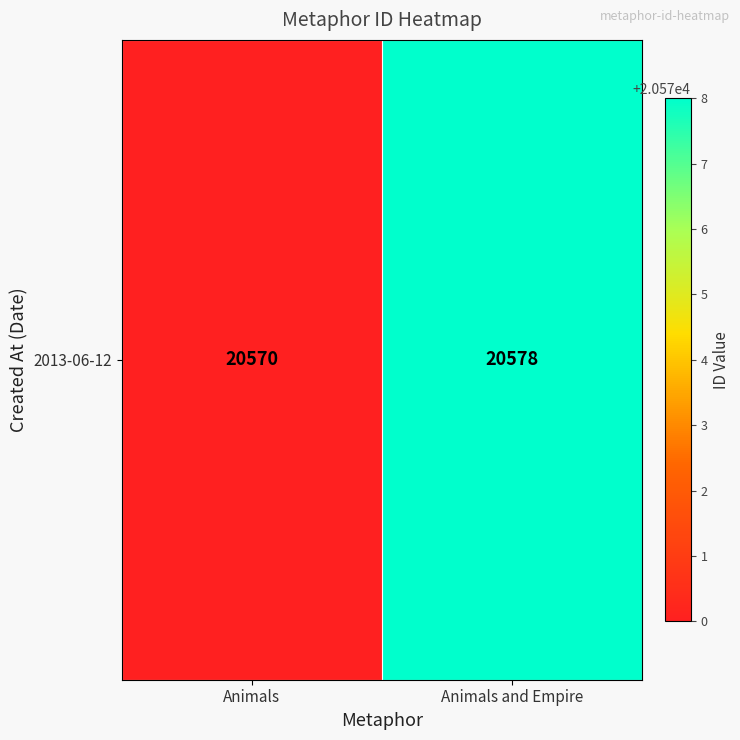

The chart shows a value of 20578 at Animals and Empire. True or false?

True